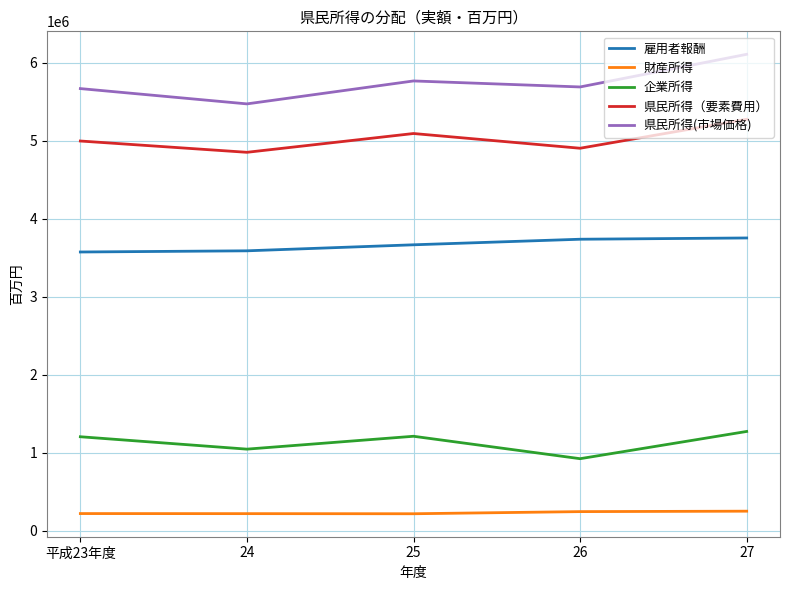

What is the difference between the 企業所得 values at 24 and 平成23年度?

158882